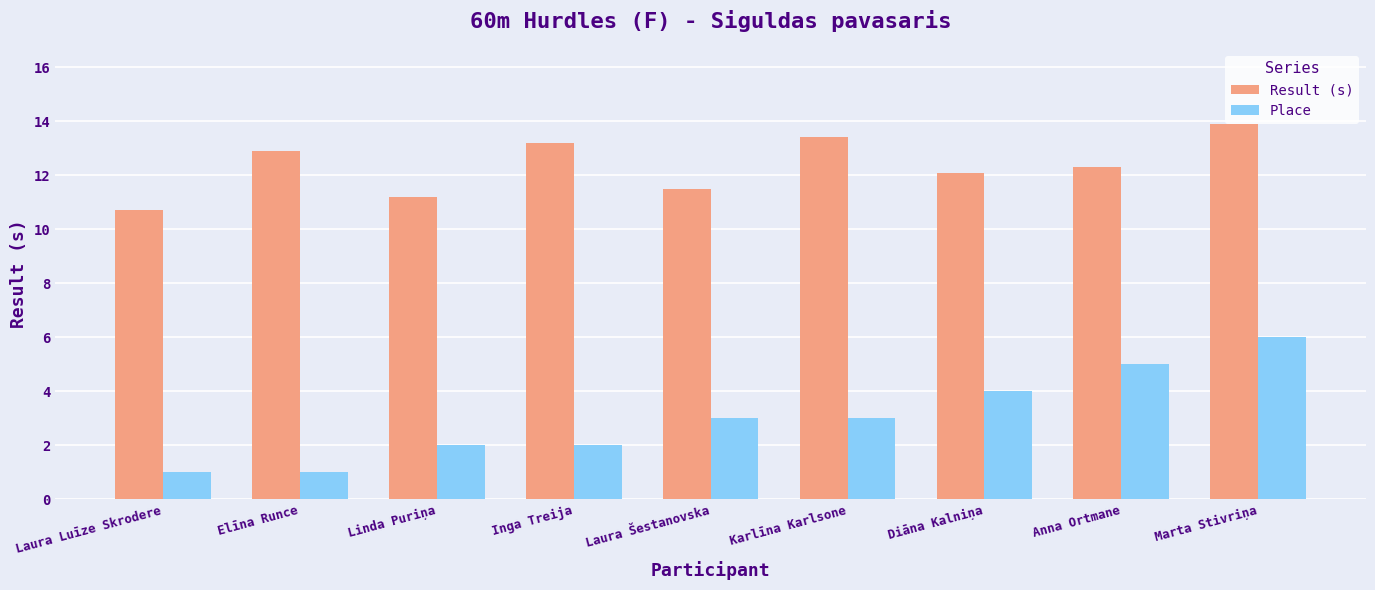

What is the value of the Place bar at the 4th from the left?

2.0